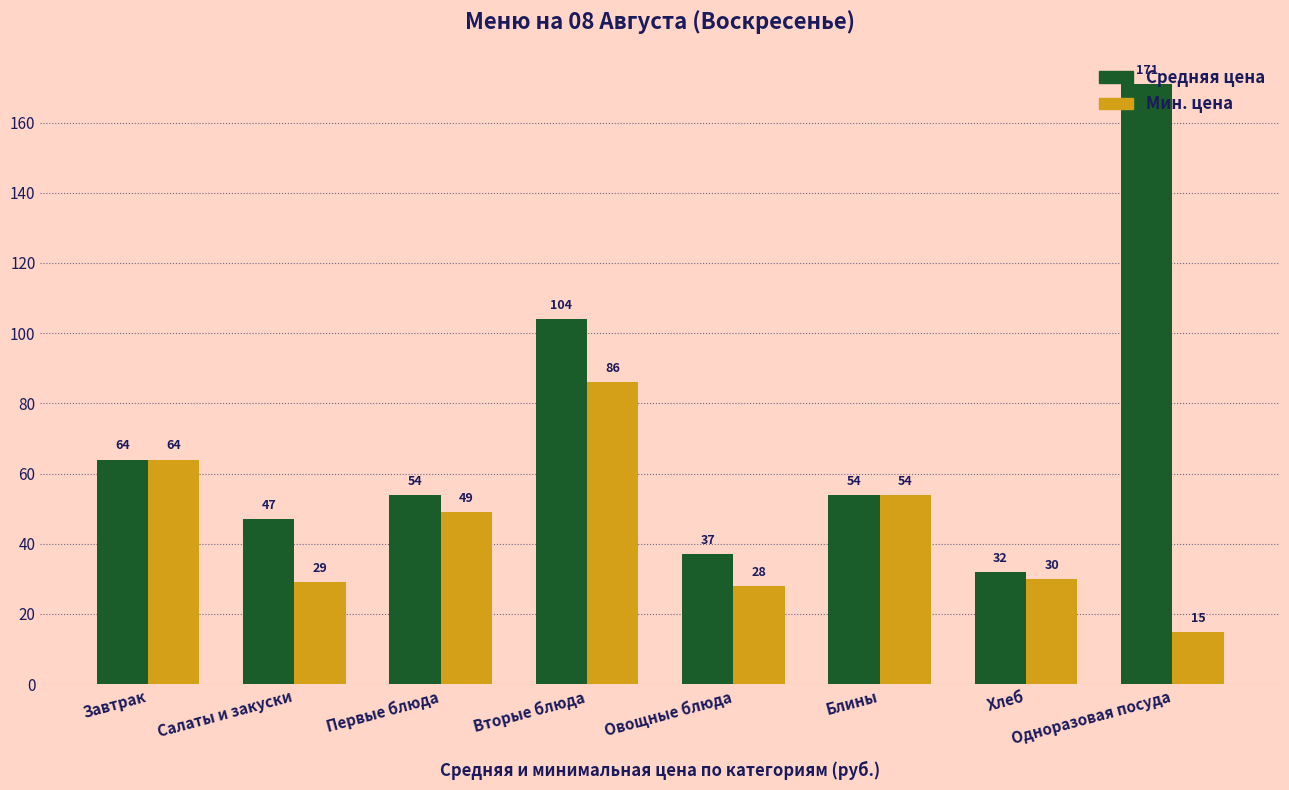

The Мин. цена series shows 47 at Вторые блюда. True or false?

False